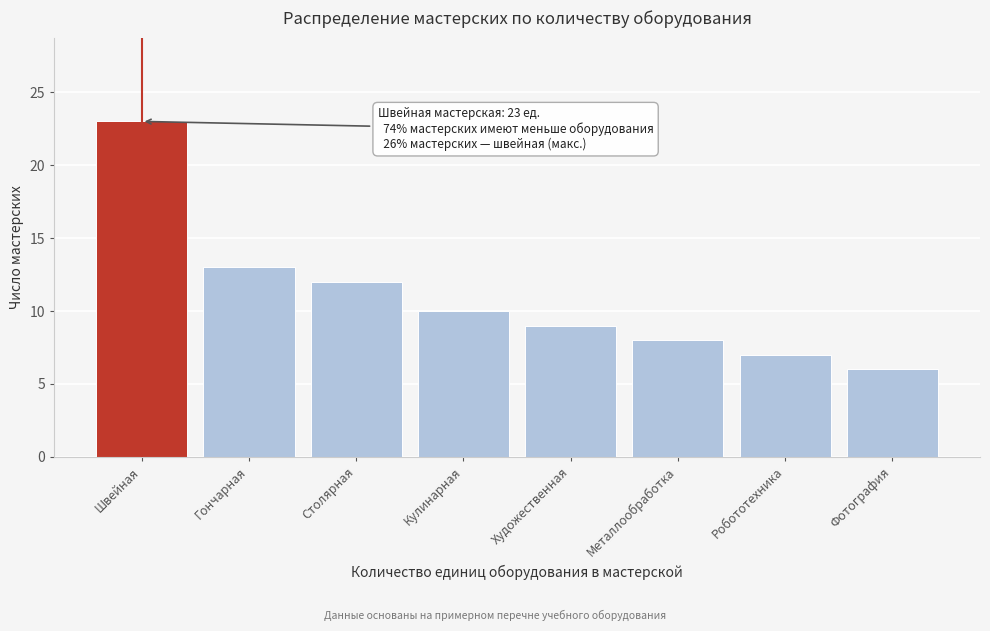

Reading right to left, list all the values displayed in this chart.

Фотография=6	Робототехника=7	Металлообработка=8	Художественная=9	Кулинарная=10	Столярная=12	Гончарная=13	Швейная=23